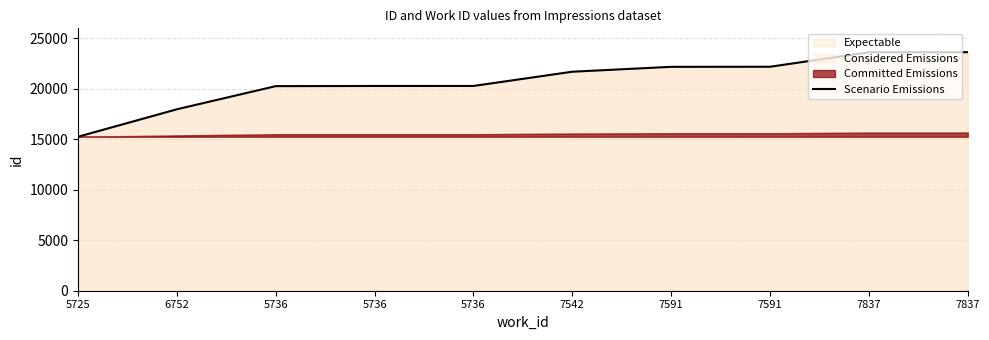

List the labels in order of value, smallest first.

5725, 6752, 5736, 5736, 5736, 7542, 7591, 7591, 7837, 7837